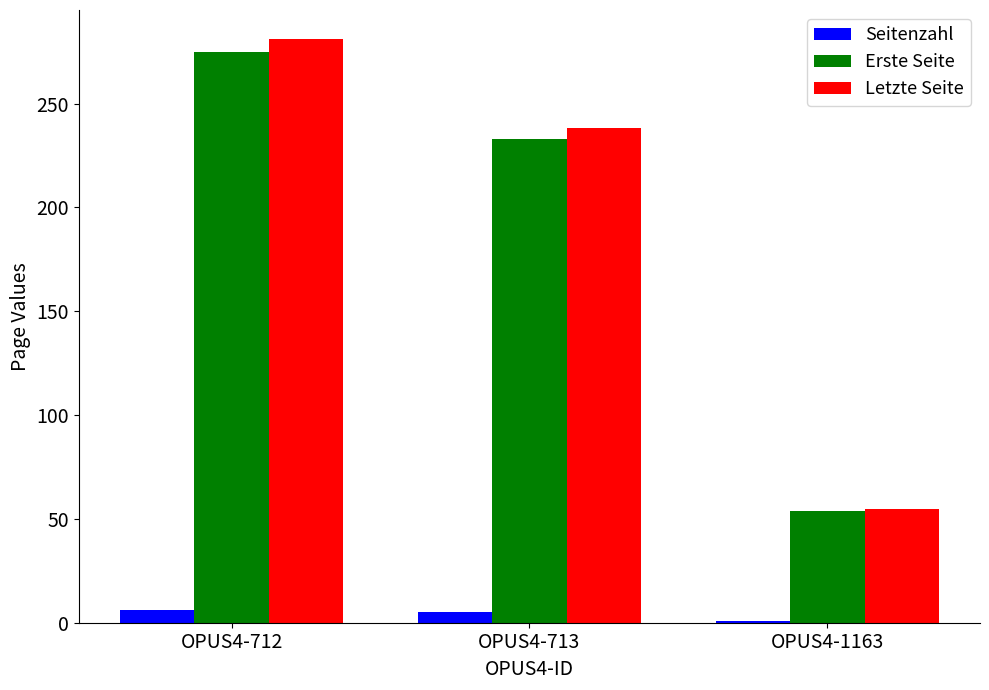

What is the approximate value of Seitenzahl at OPUS4-713?

5